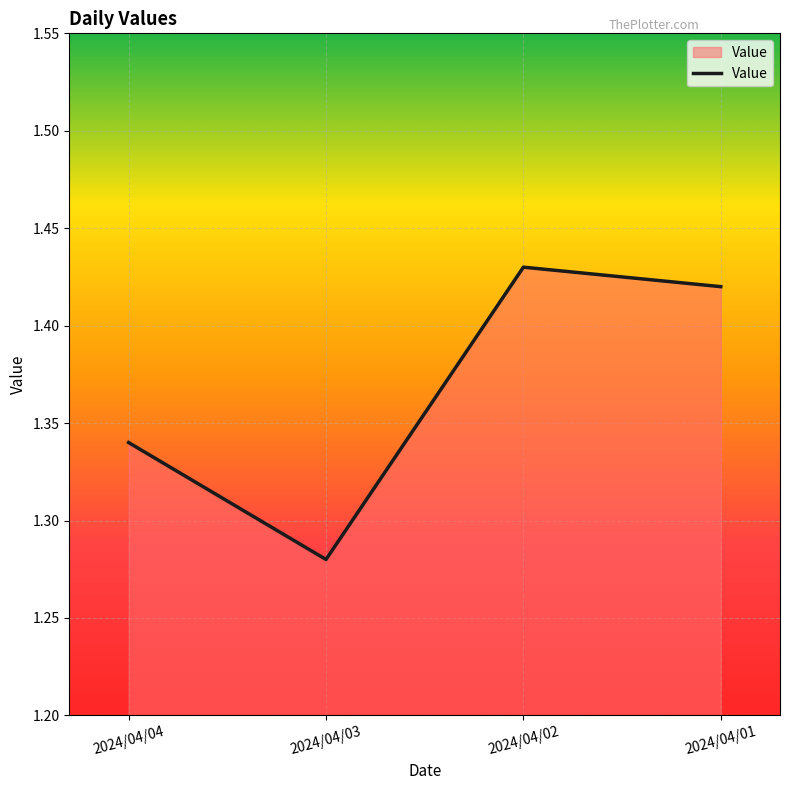

The chart shows a value of 0.6 at 2024/04/03. True or false?

False